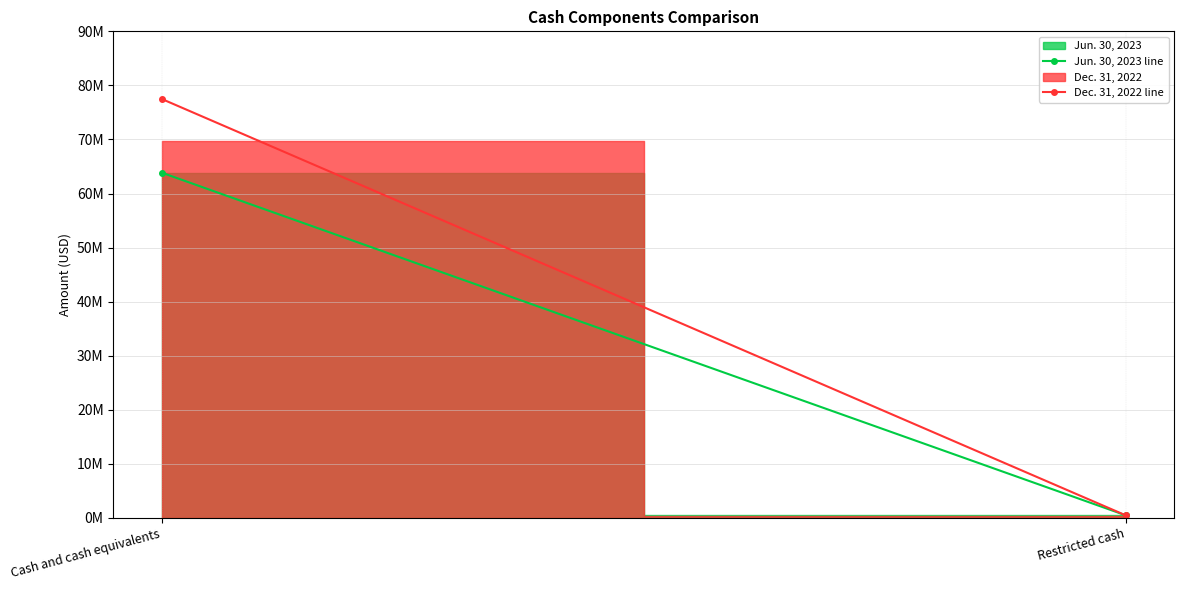

What is the difference between the Dec. 31, 2022 line values at Cash and cash equivalents and Restricted cash?

77020000